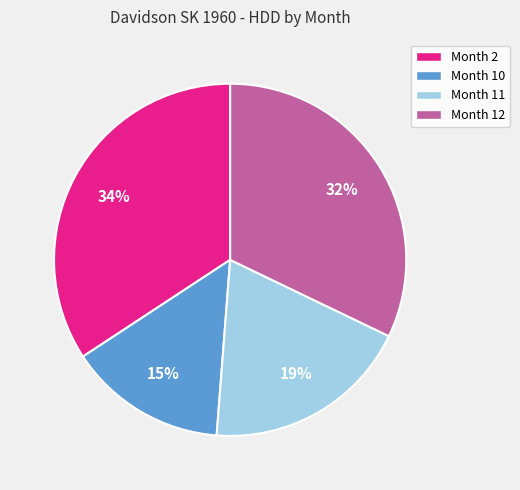

Between Month 12 and Month 10, which is larger?

Month 12